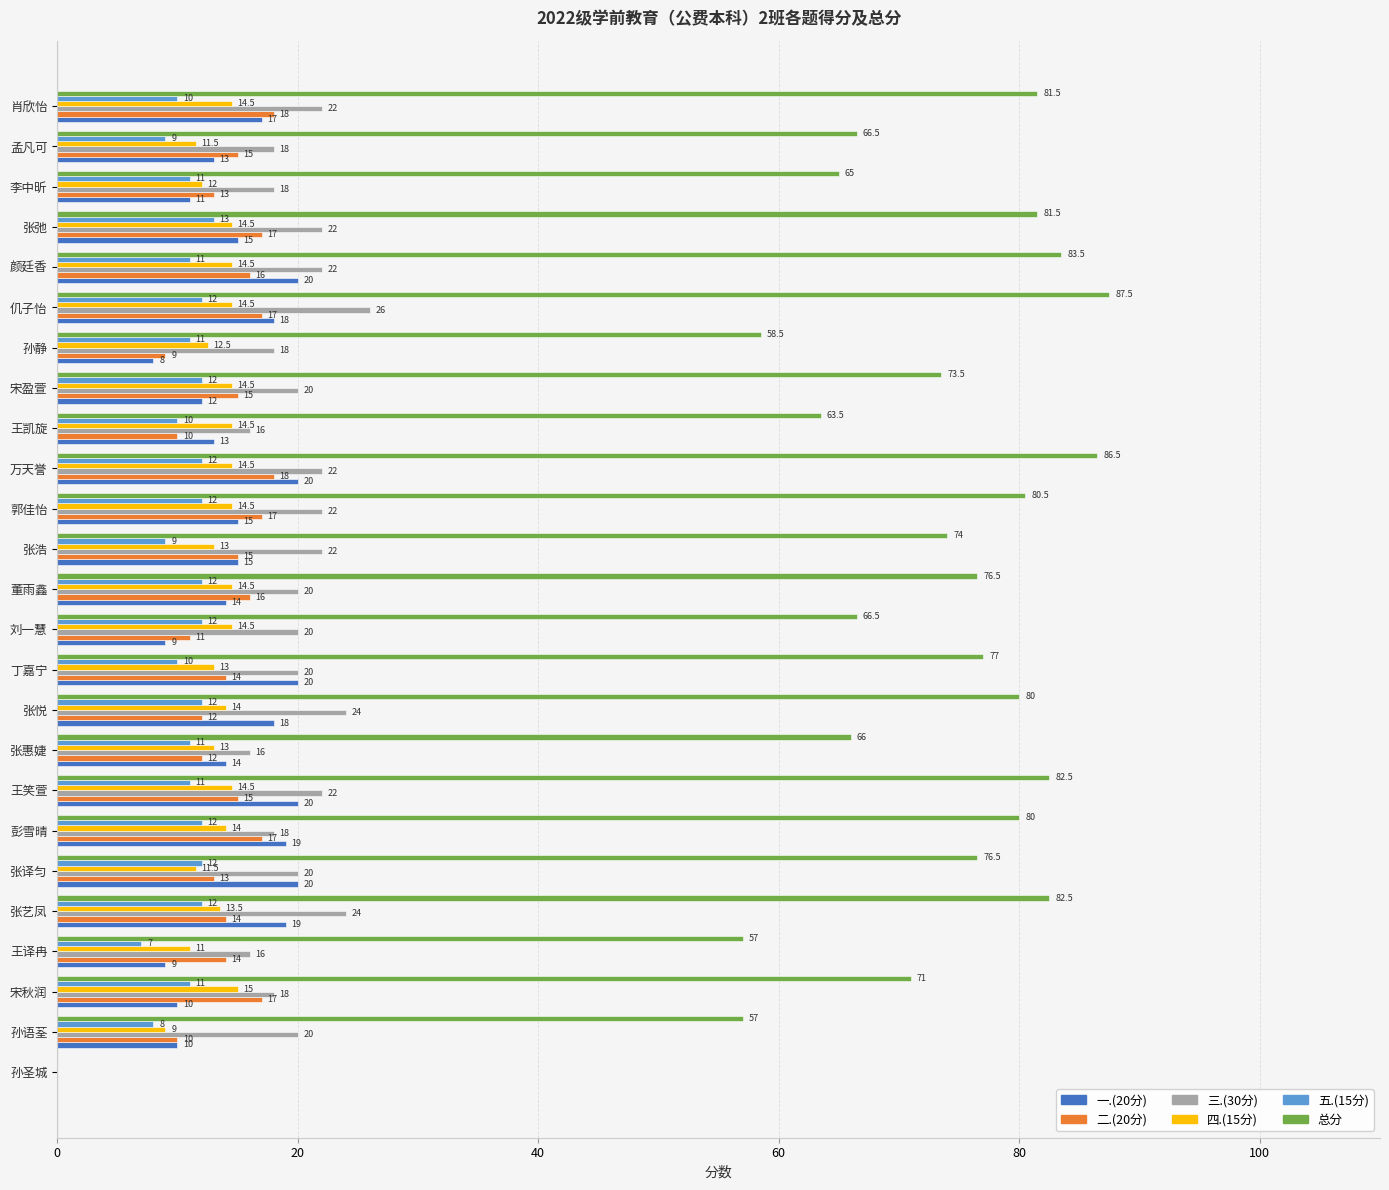

Between 王凯旋 and 宋盈萱, which series saw the biggest shift?

总分